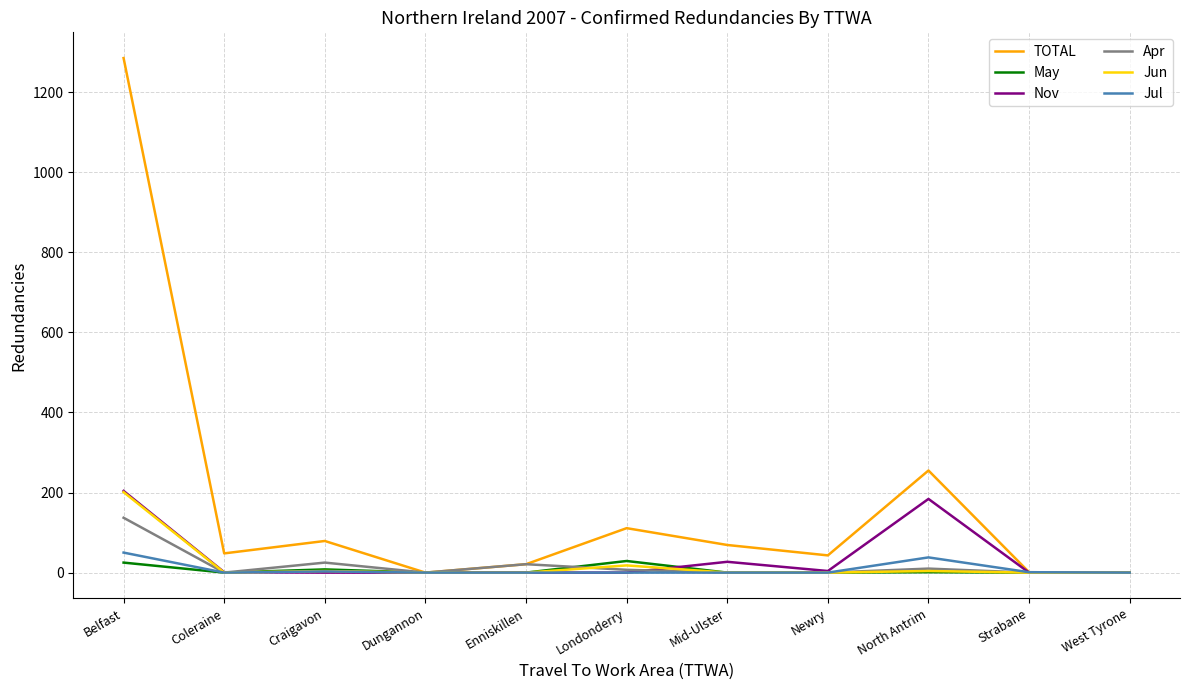

What is the highest value of the Nov series?

204